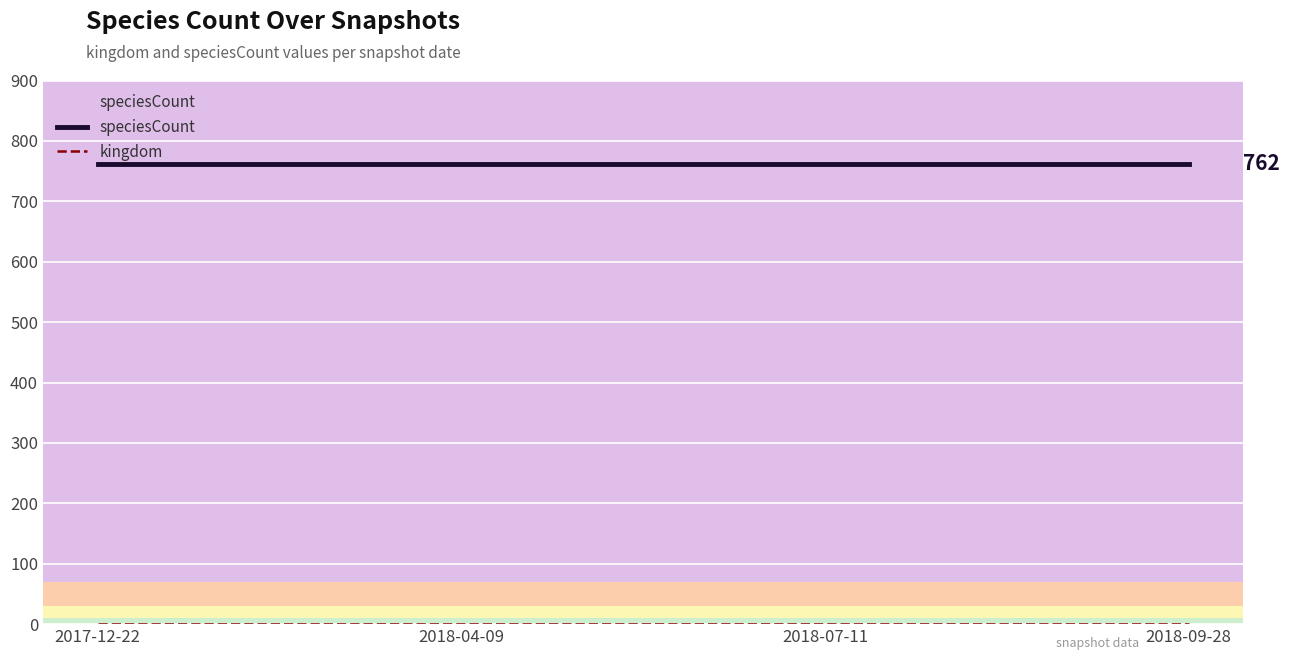

What is the sum of all speciesCount values?

3048